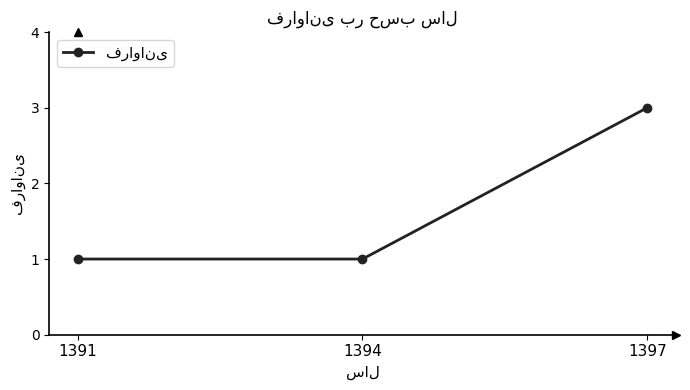

Reading left to right, extract all data points from this chart.

1	1	3